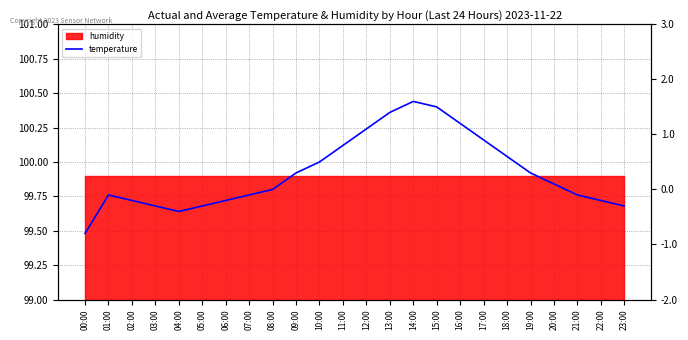

What is the approximate value at 06:00?

-0.2